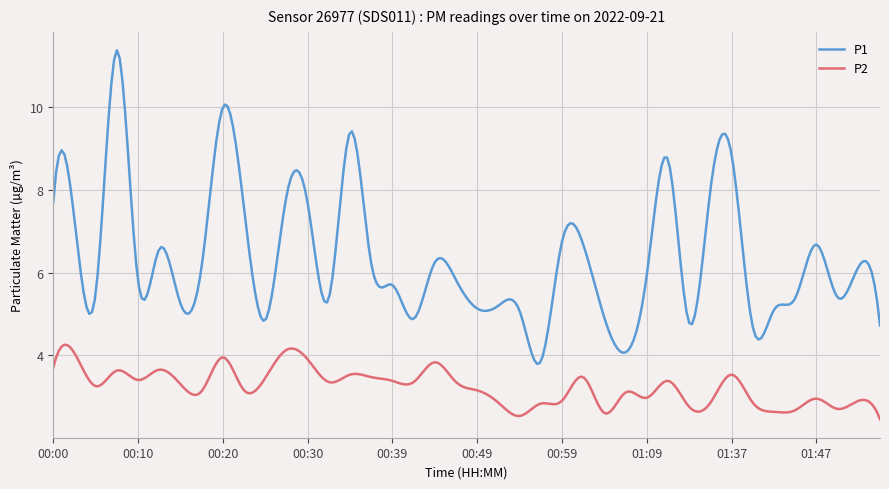

Rank the series by their maximum value, from lowest to highest.

P2, P1